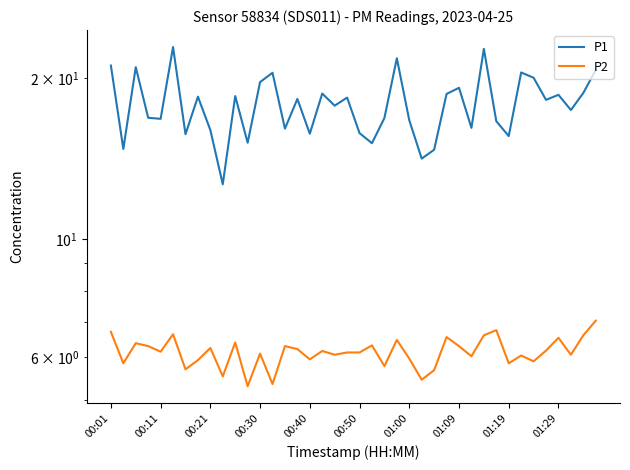

Does the chart display data point markers on the line(s)?

No